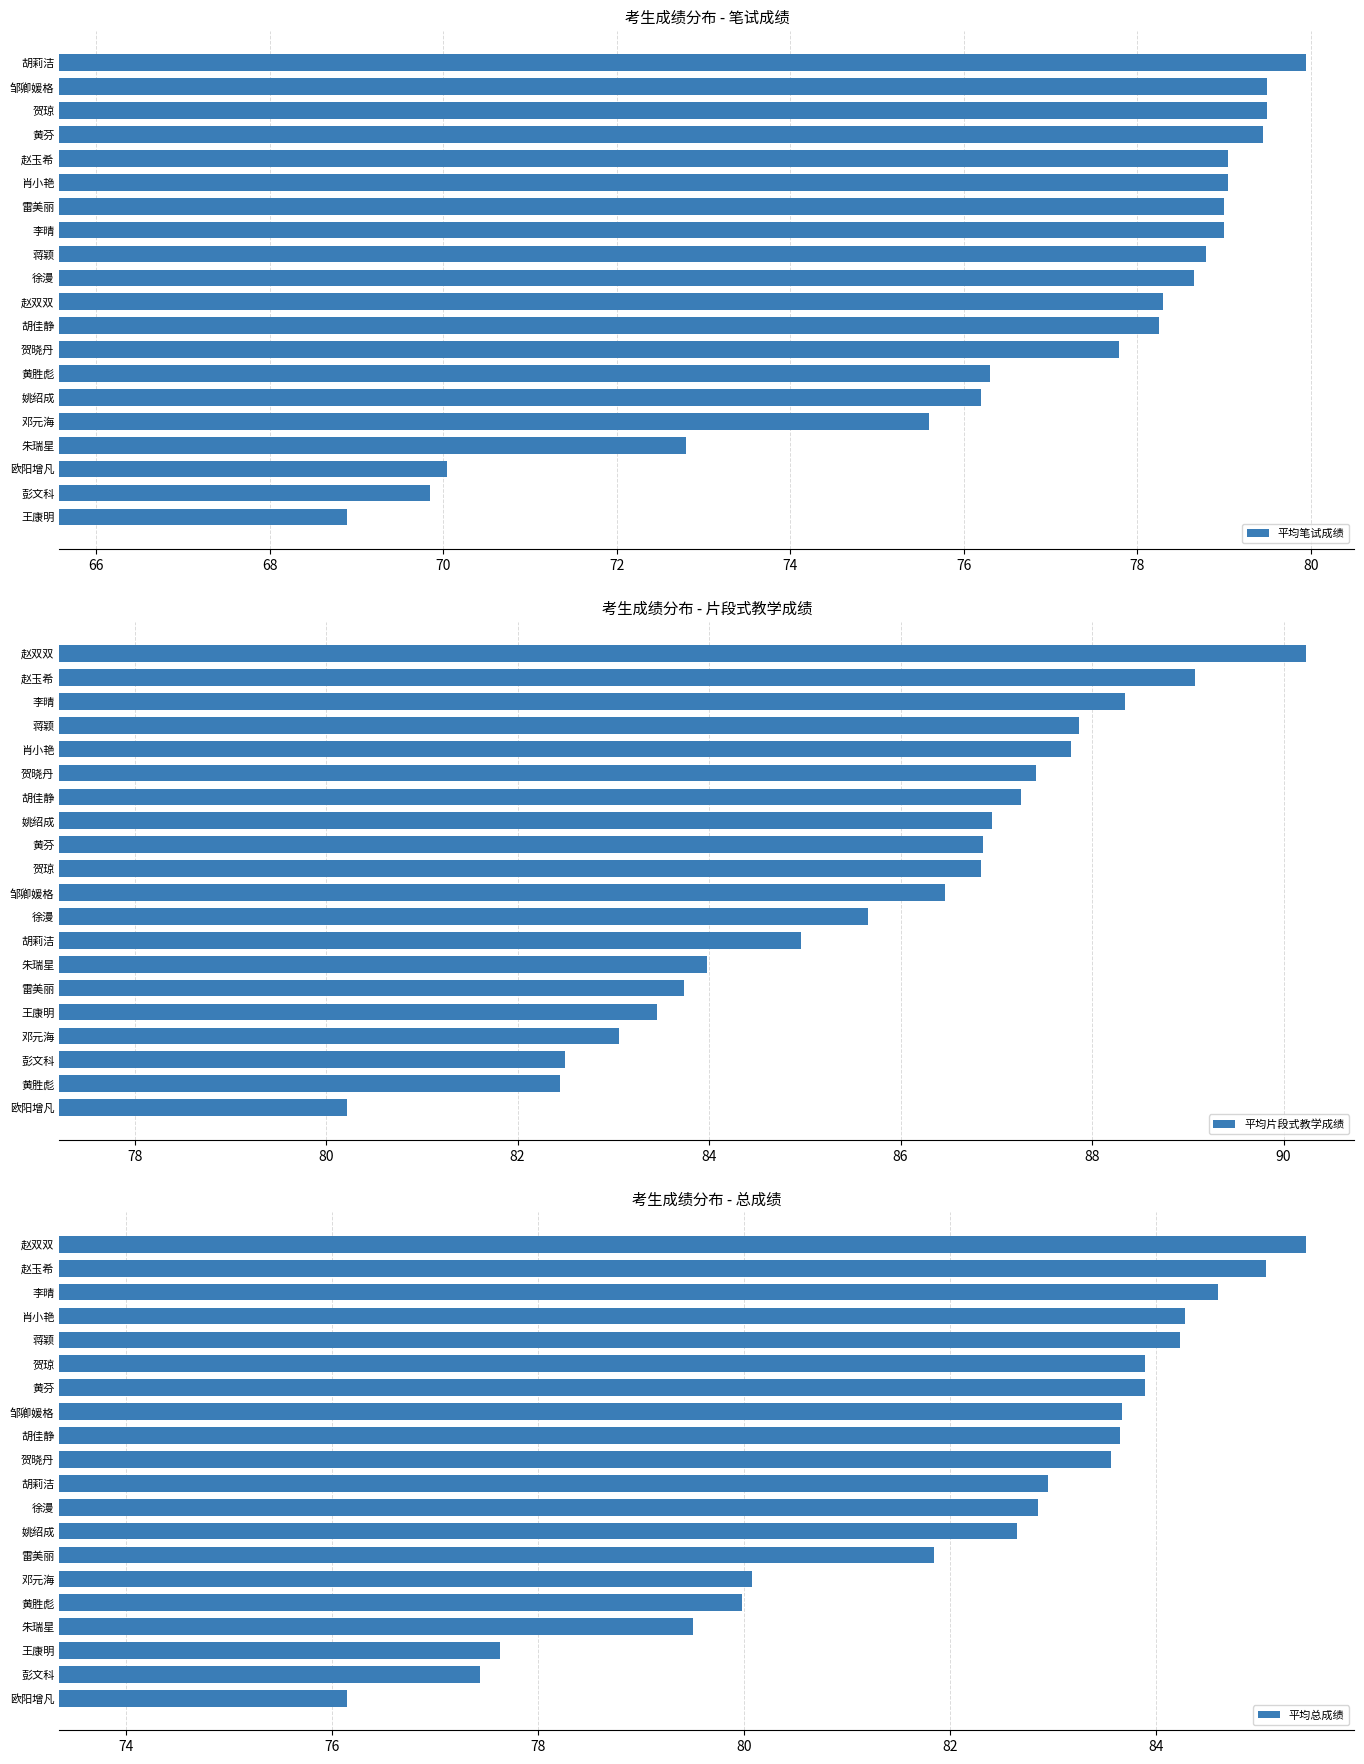

At which label does 平均笔试成绩 reach its peak?

胡莉洁